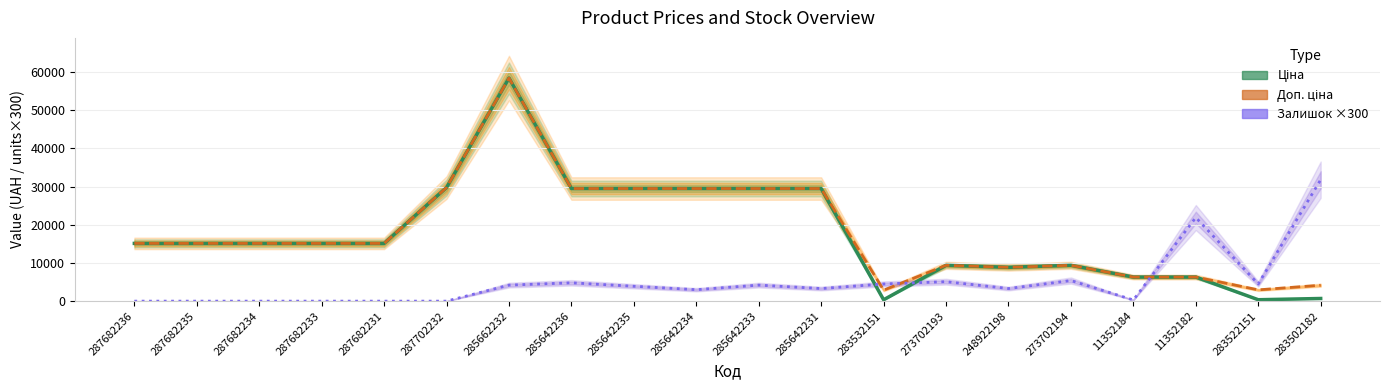

At which category does the chart reach its peak across all series?

285662232